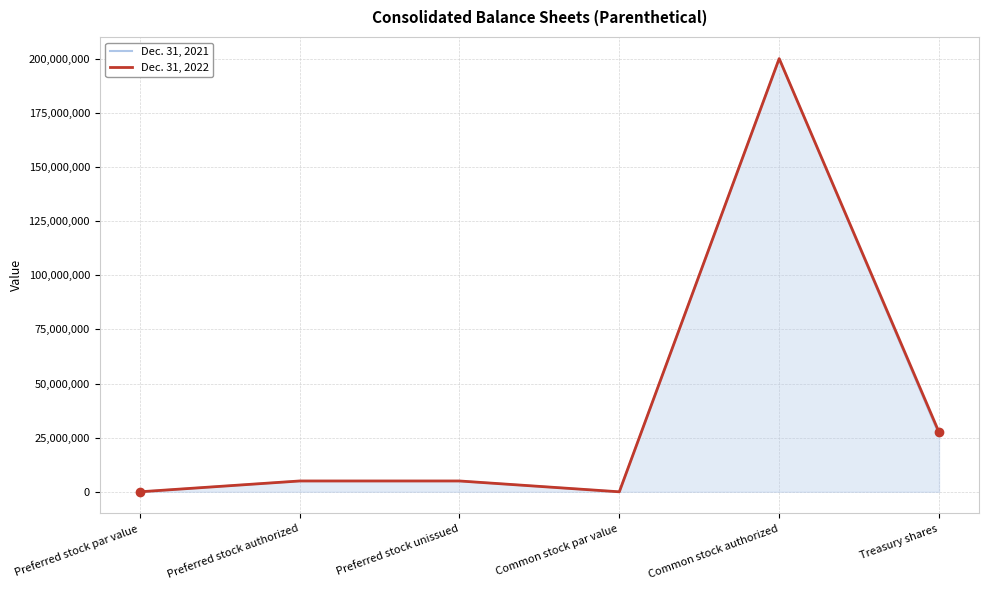

Is the value of Dec. 31, 2022 at Preferred stock par value greater than the value of Dec. 31, 2021 at Preferred stock unissued?

No